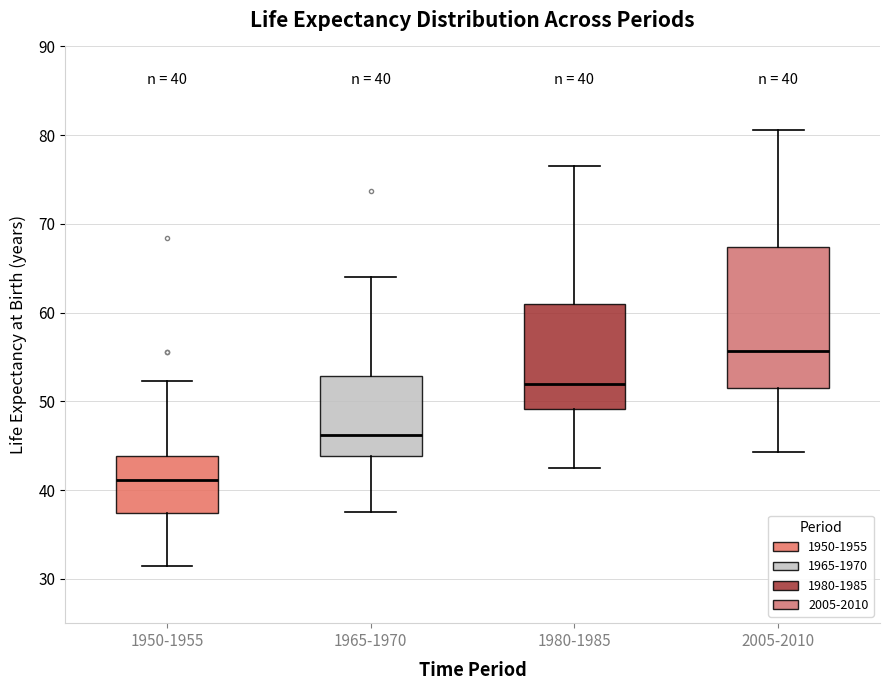

Which box is the tallest, from its lower edge to its upper edge?

2005-2010